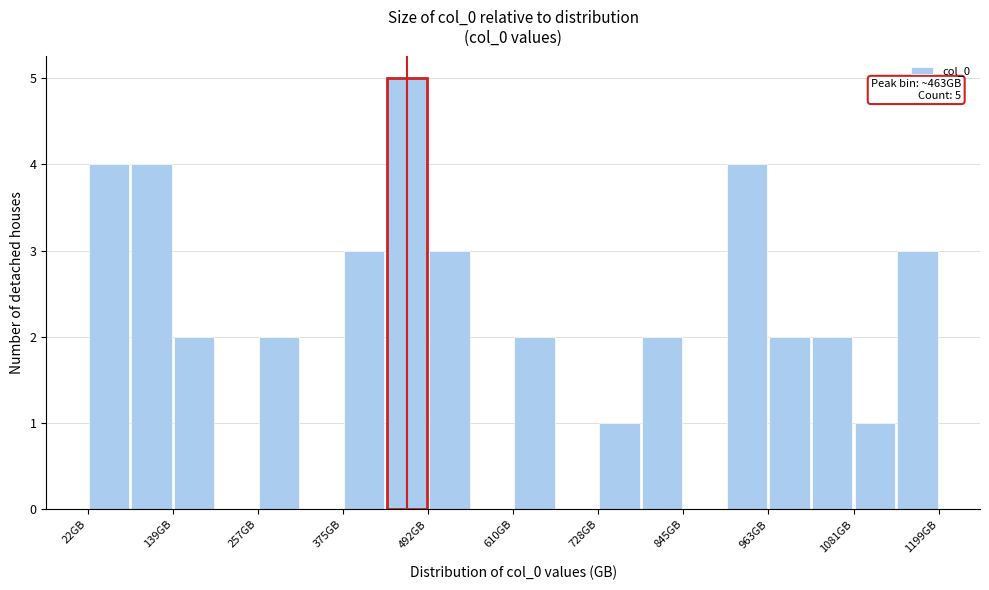

Around what value on the x-axis is the tallest bar? Give the approximate position of its centre, as read against the axis.

460